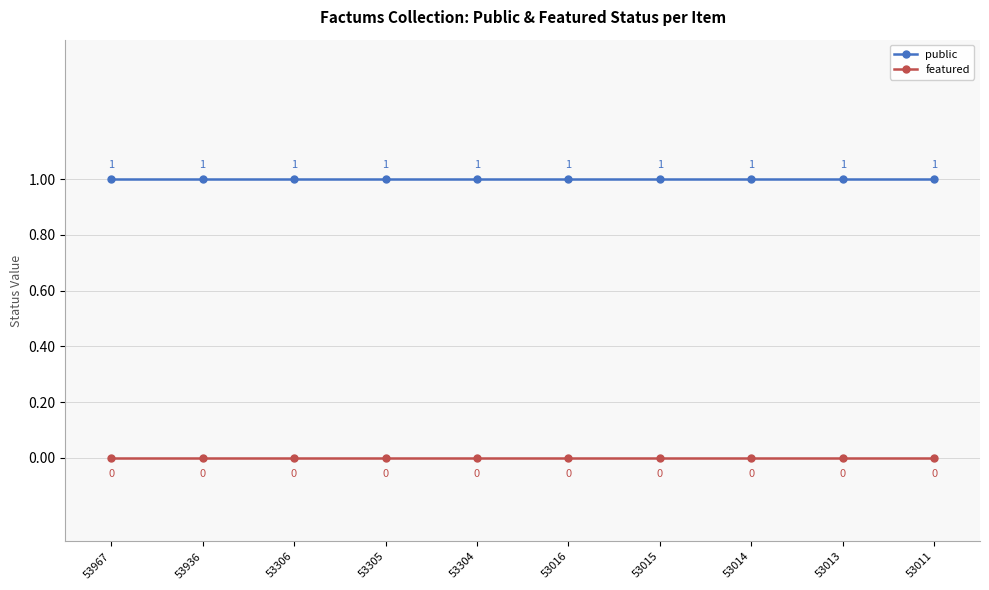

Rank the series by their maximum value, from highest to lowest.

public, featured